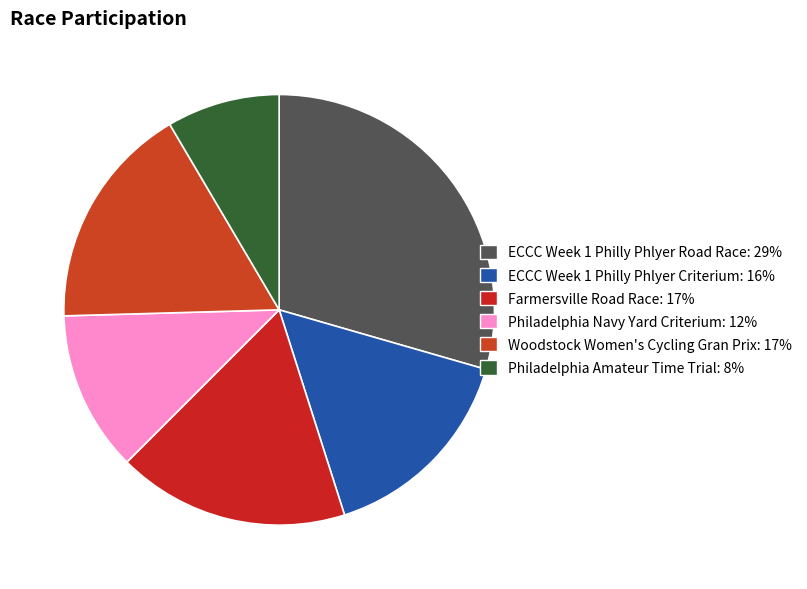

Between ECCC Week 1 Philly Phlyer Criterium and Philadelphia Amateur Time Trial, which is larger?

ECCC Week 1 Philly Phlyer Criterium